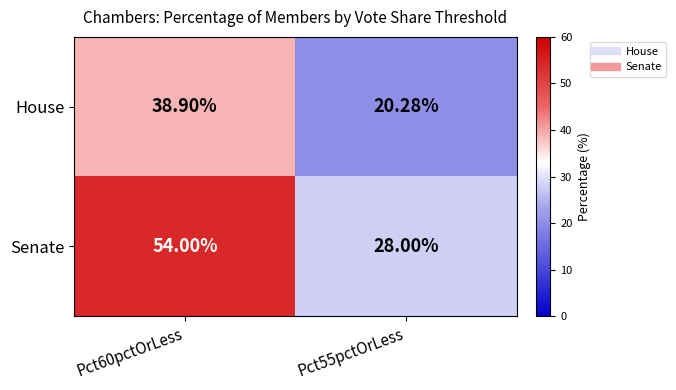

Which series has the largest total across all categories?

Senate